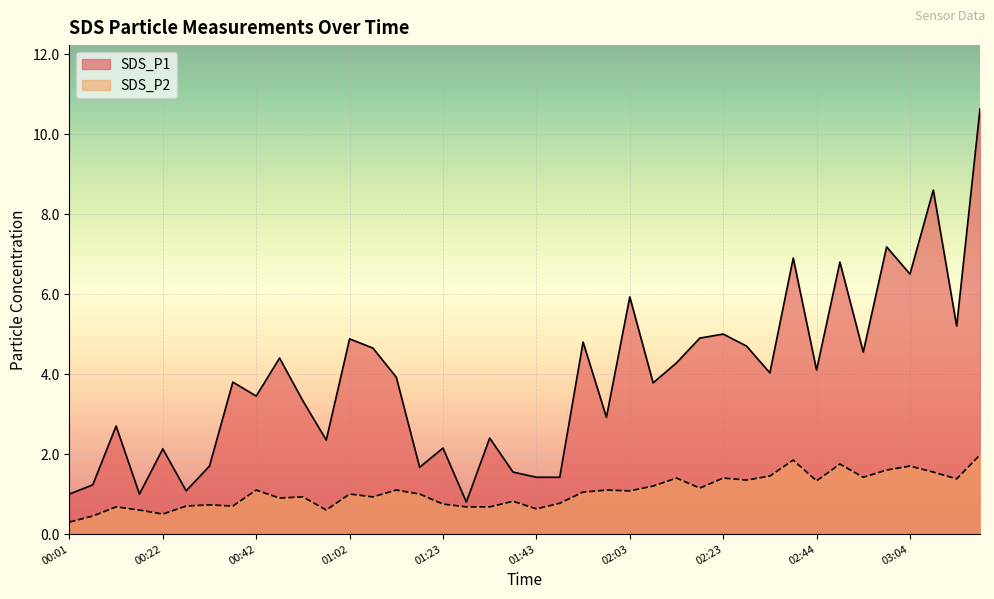

Where is the first local maximum for SDS_P2?

00:12